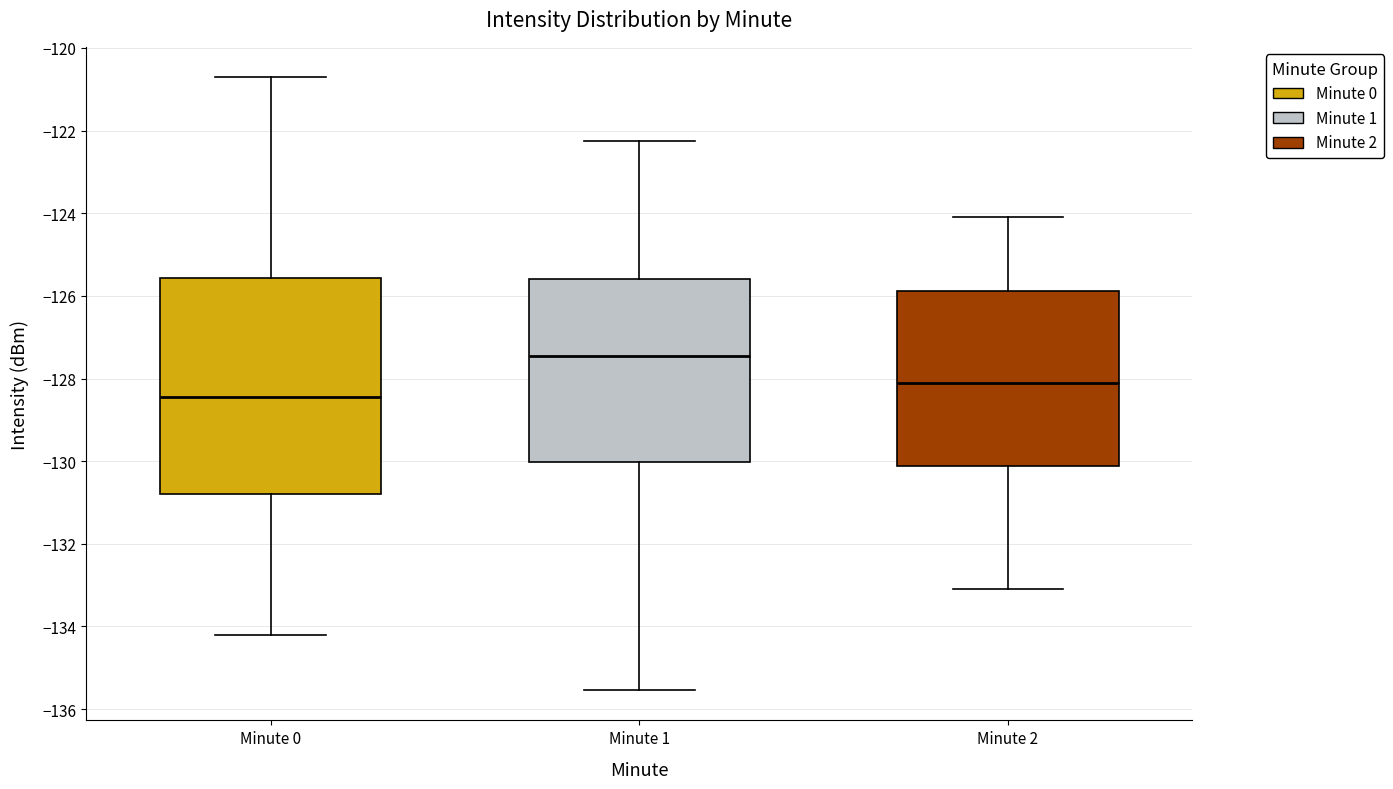

Where does the upper whisker of the box for Minute 1 end on the y-axis? The values are not printed on the chart, so give them approximately, as read against the axis.

-122.2